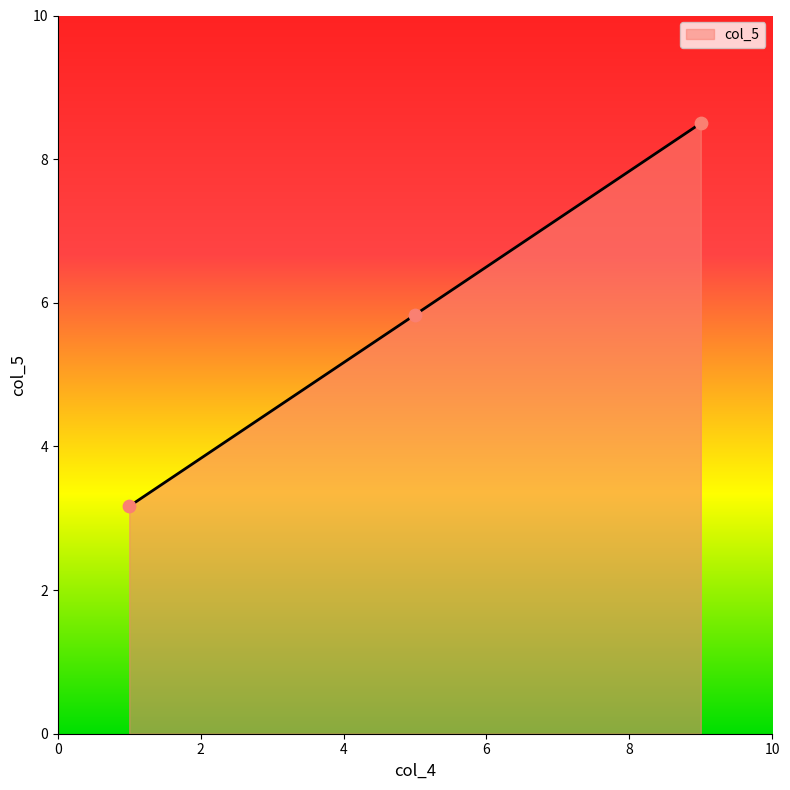

What is the difference between the maximum and minimum values?

5.3